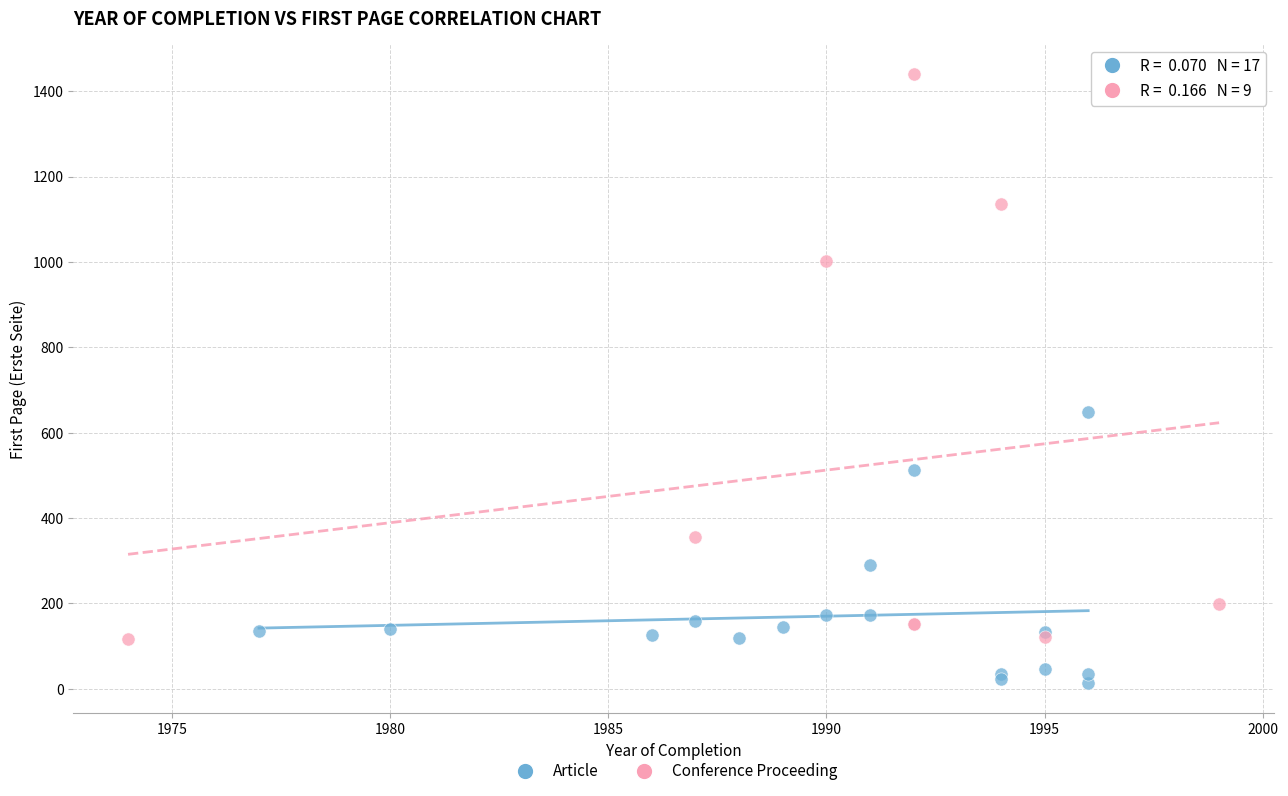

Which series reaches the maximum Y coordinate?

Conference Proceeding